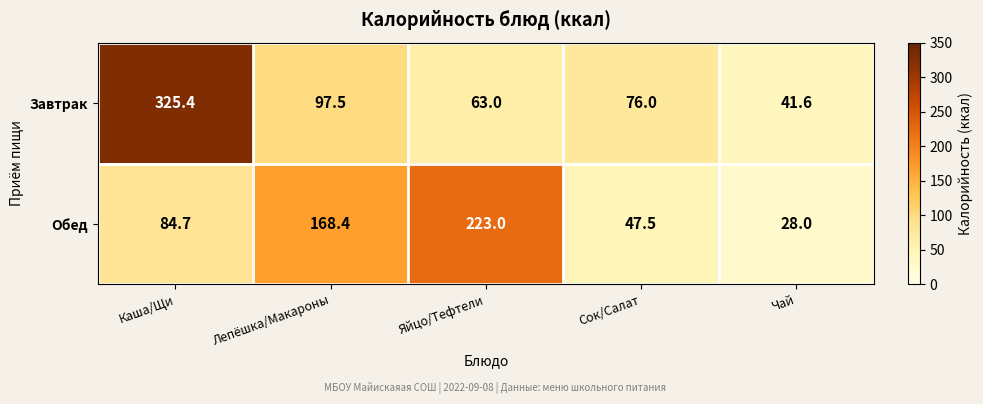

What is the lowest value of the Завтрак series?

41.6